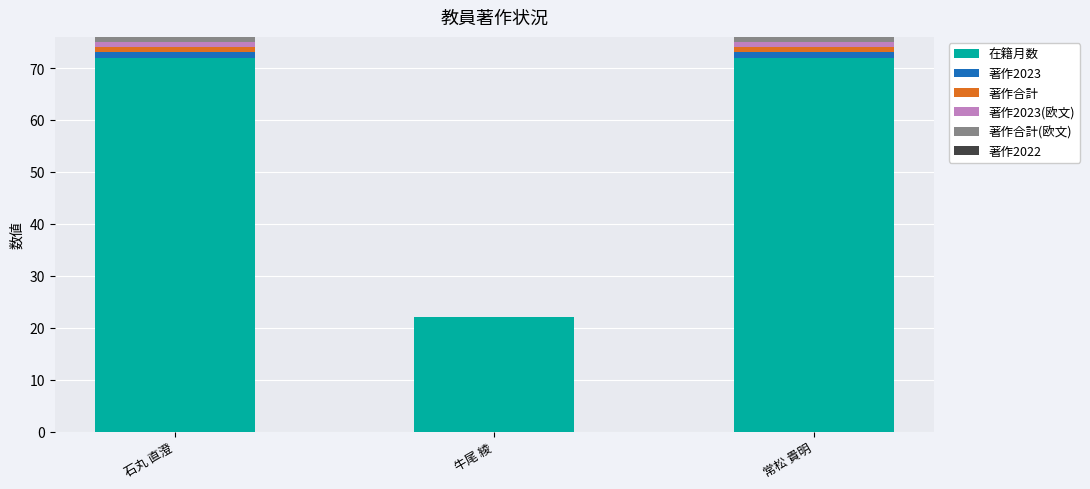

The 在籍月数 series shows 72 at 石丸 直澄. True or false?

True